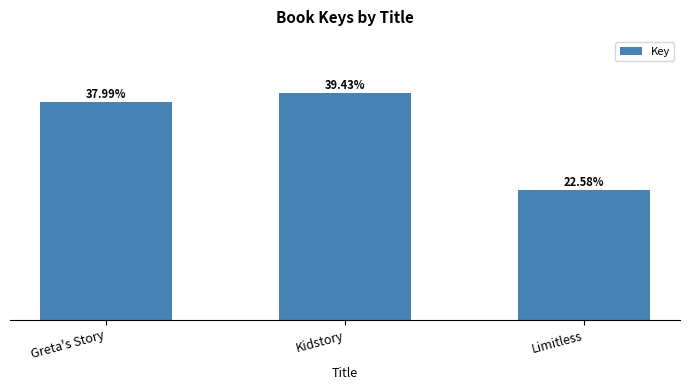

What is the value of the 1st bar from the left?

168700767